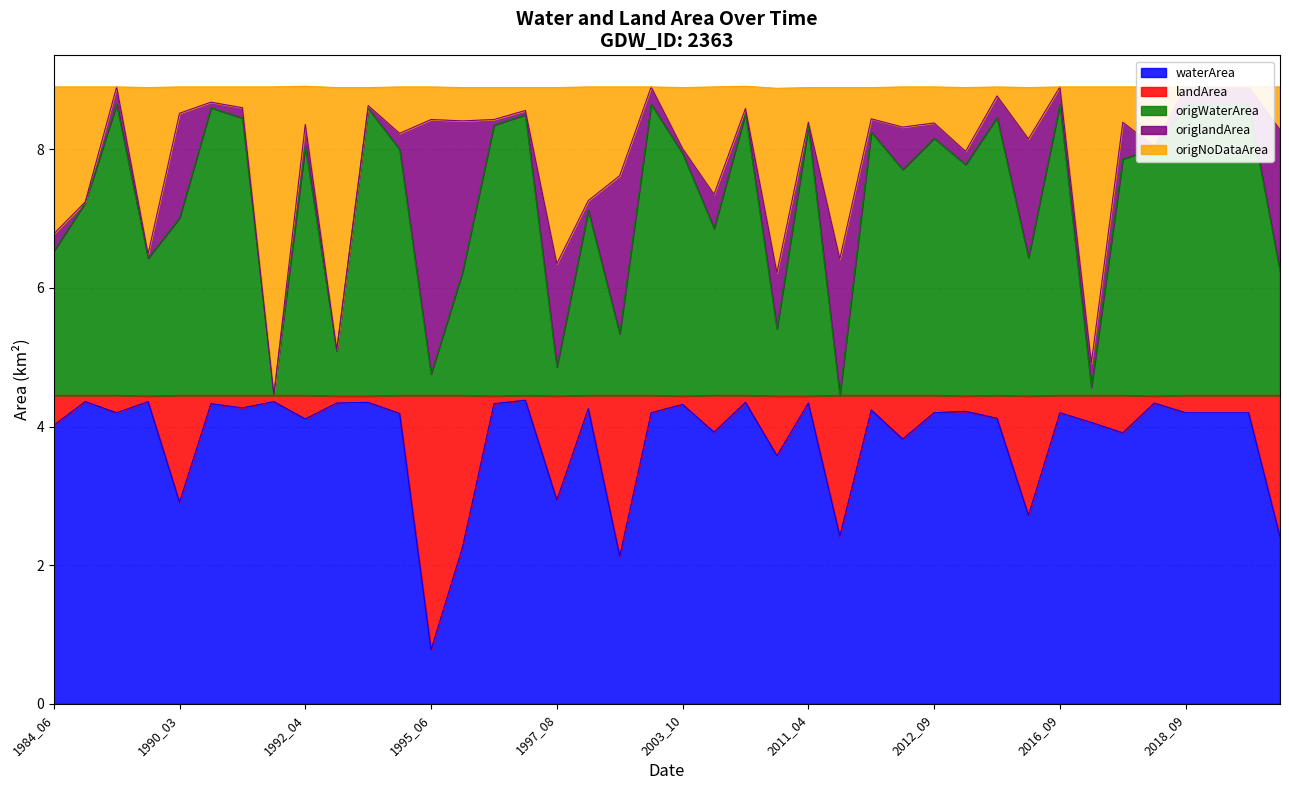

Which series ends up on top after the final intersection of origNoDataArea and waterArea?

waterArea